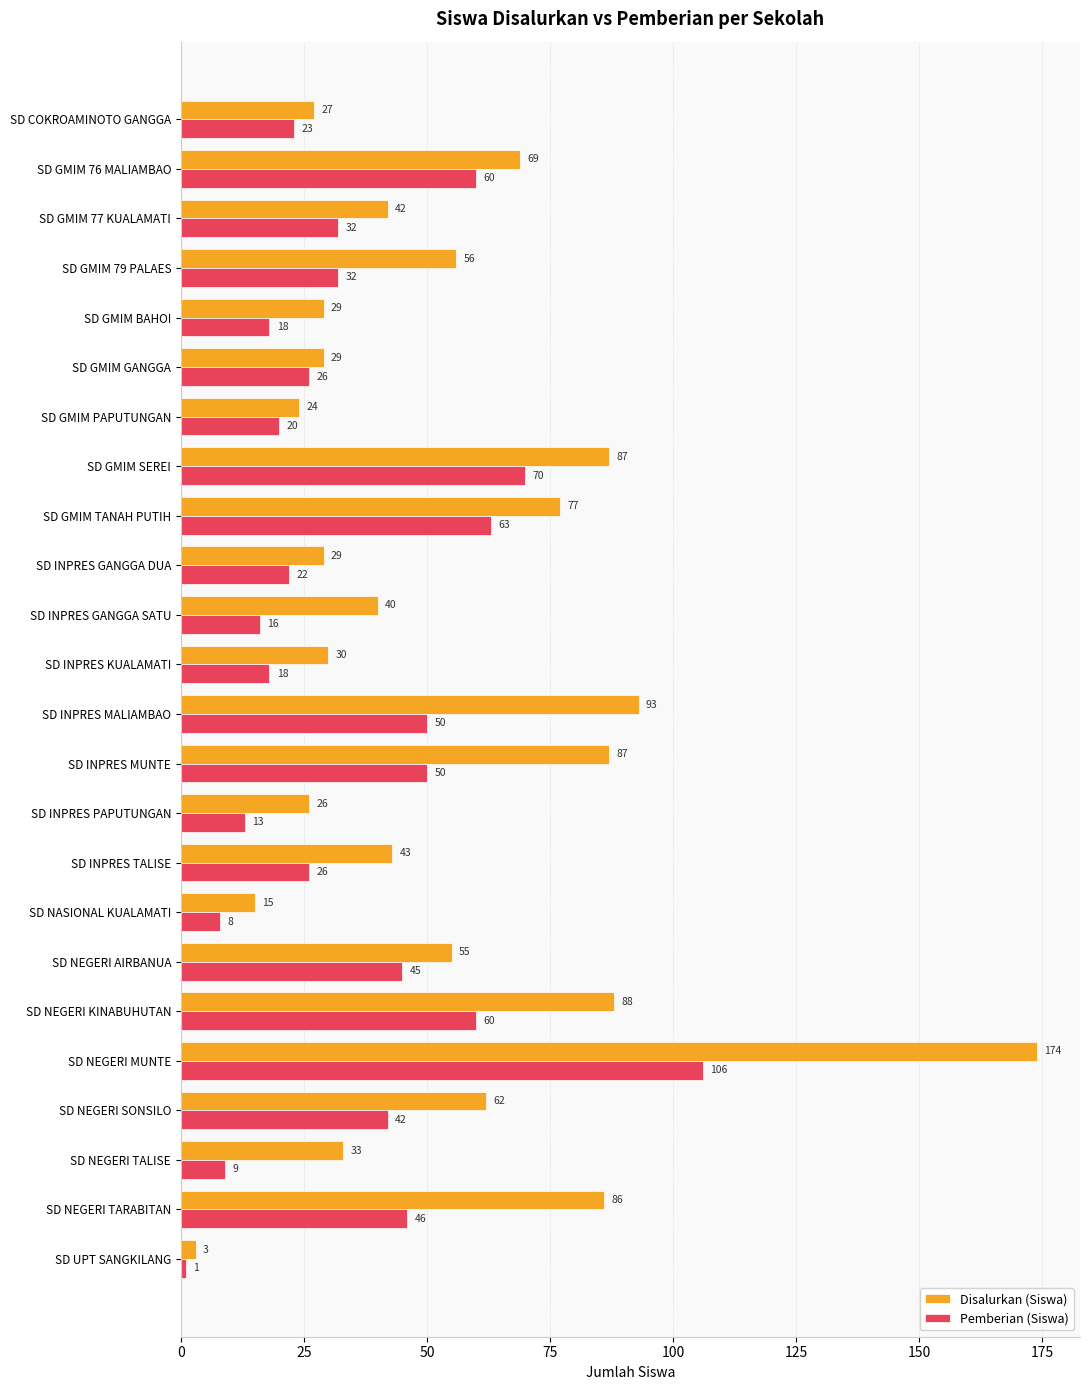

What is the spread (max minus min) of values at SD INPRES MALIAMBAO?

43